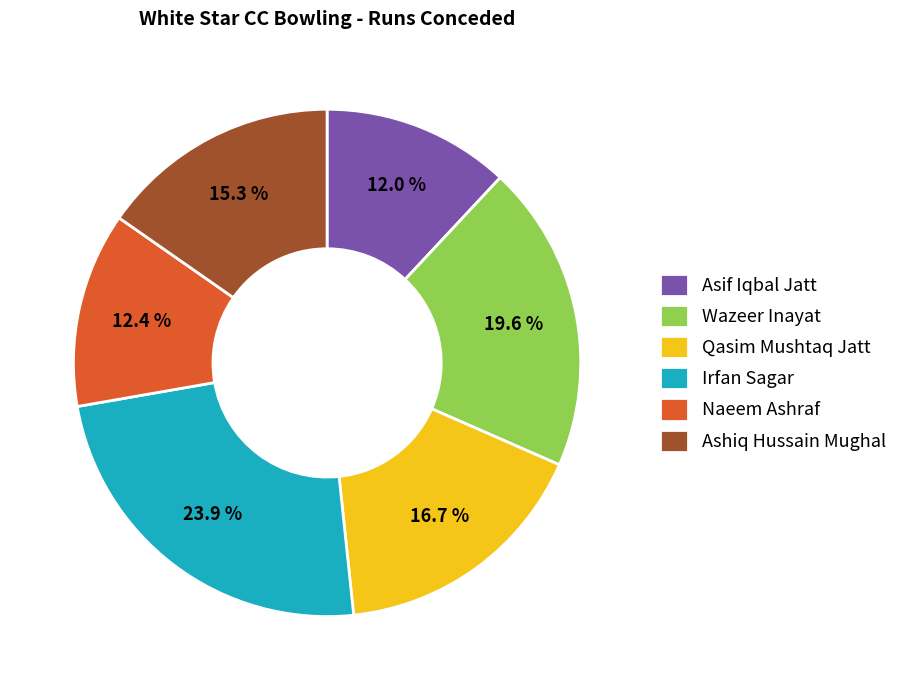

To the nearest percent, what is the difference between the largest and smallest slice percentages?

12%